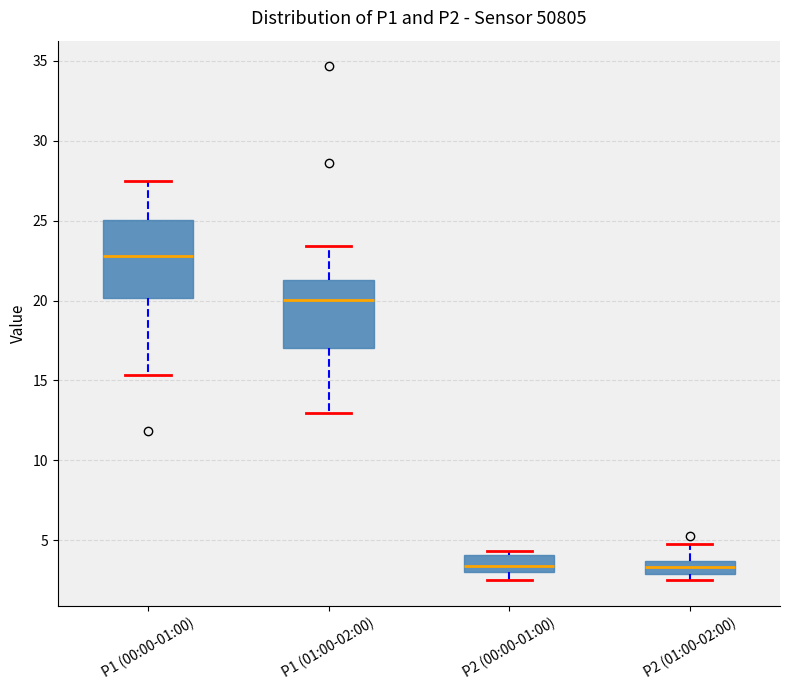

Reading left to right, read every box against the y-axis: the position of its median line, the range the box covers, and the ends of its whiskers. The values are not printed on the chart, so give them approximately, as read against the axis.

P1 (00:00-01:00): median 23.0, box 20.0 to 25.0, whiskers 15.5 to 27.5
P1 (01:00-02:00): median 20.0, box 17.0 to 21.5, whiskers 13.0 to 23.5
P2 (00:00-01:00): median 3.5, box 3.0 to 4.0, whiskers 2.5 to 4.5
P2 (01:00-02:00): median 3.5 (inside the box), box 3.0 to 3.5, whiskers 2.5 to 5.0